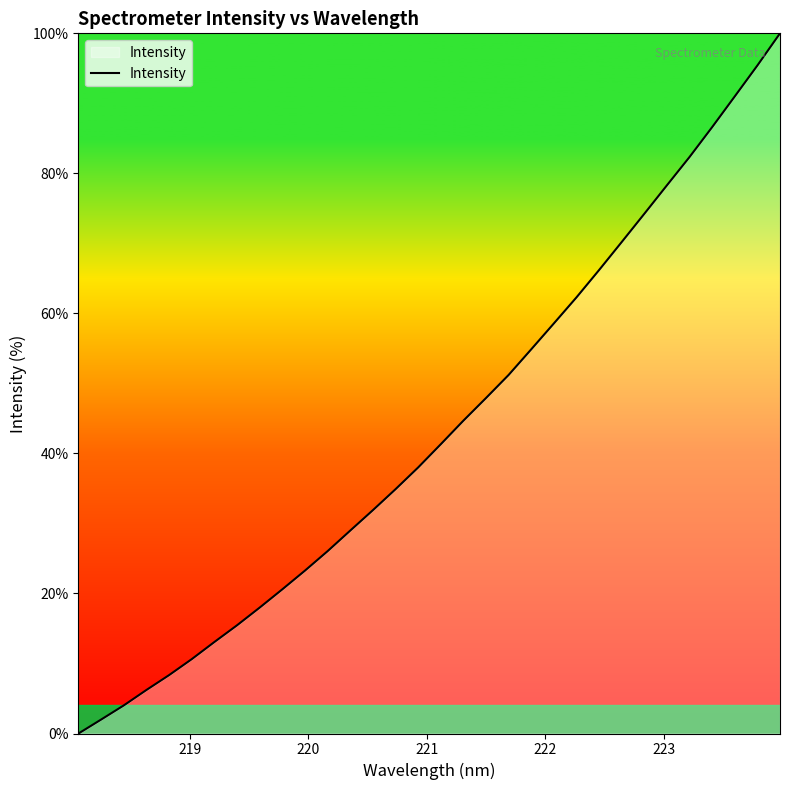

What is the maximum value shown in the chart?

100.0